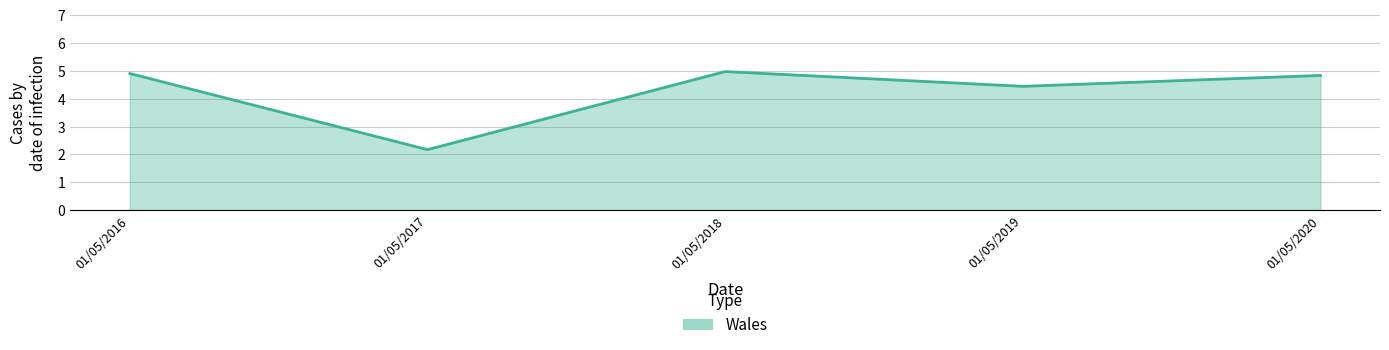

What is the sum of the values at 01/05/2016 and 01/05/2019?

9.3